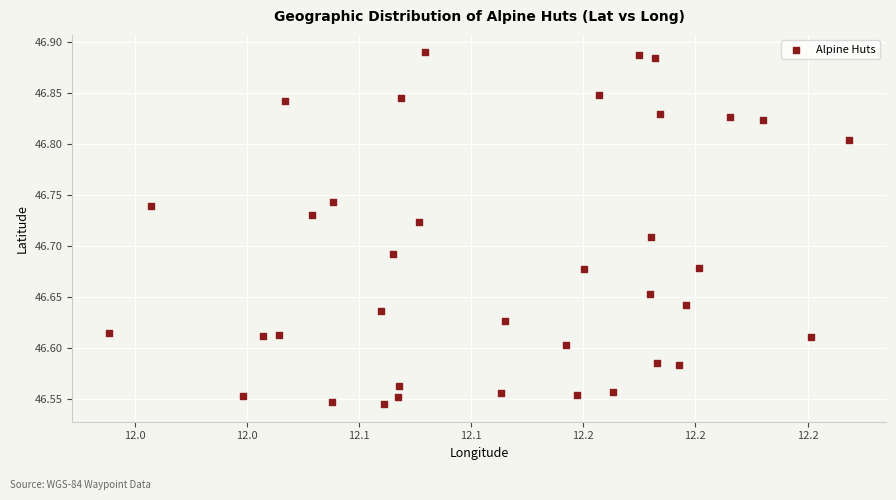

What is the range of Y values (max minus min)?

0.3